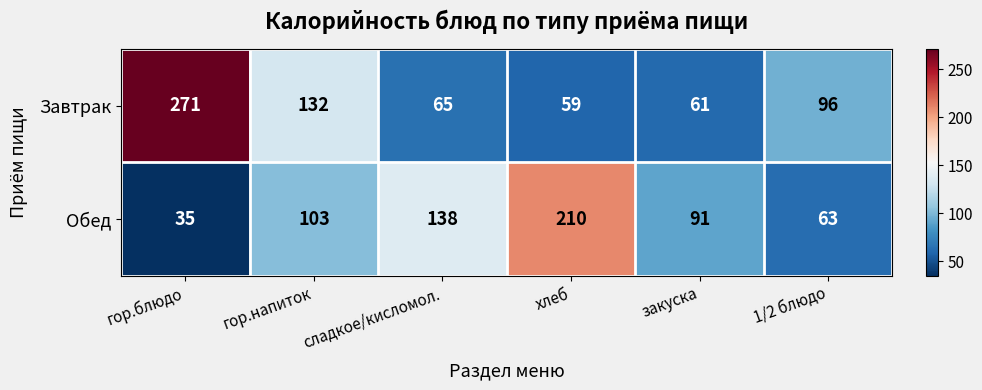

Which label corresponds to the largest value in the chart?

гор.блюдо